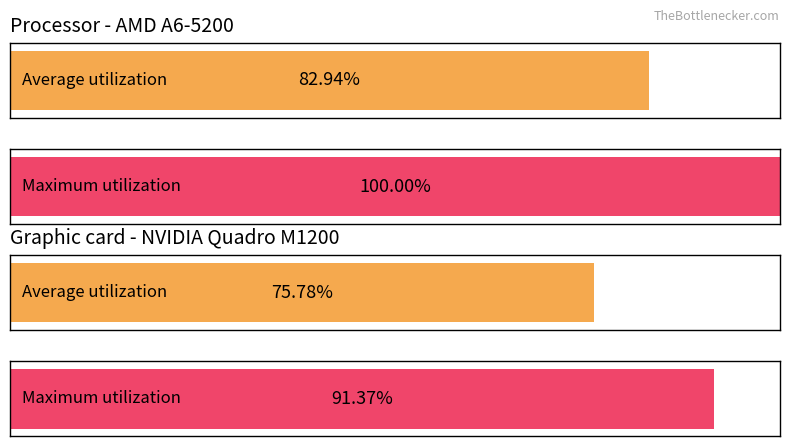

Is it true that Maximum utilization equals 63652.1 at 7?

False